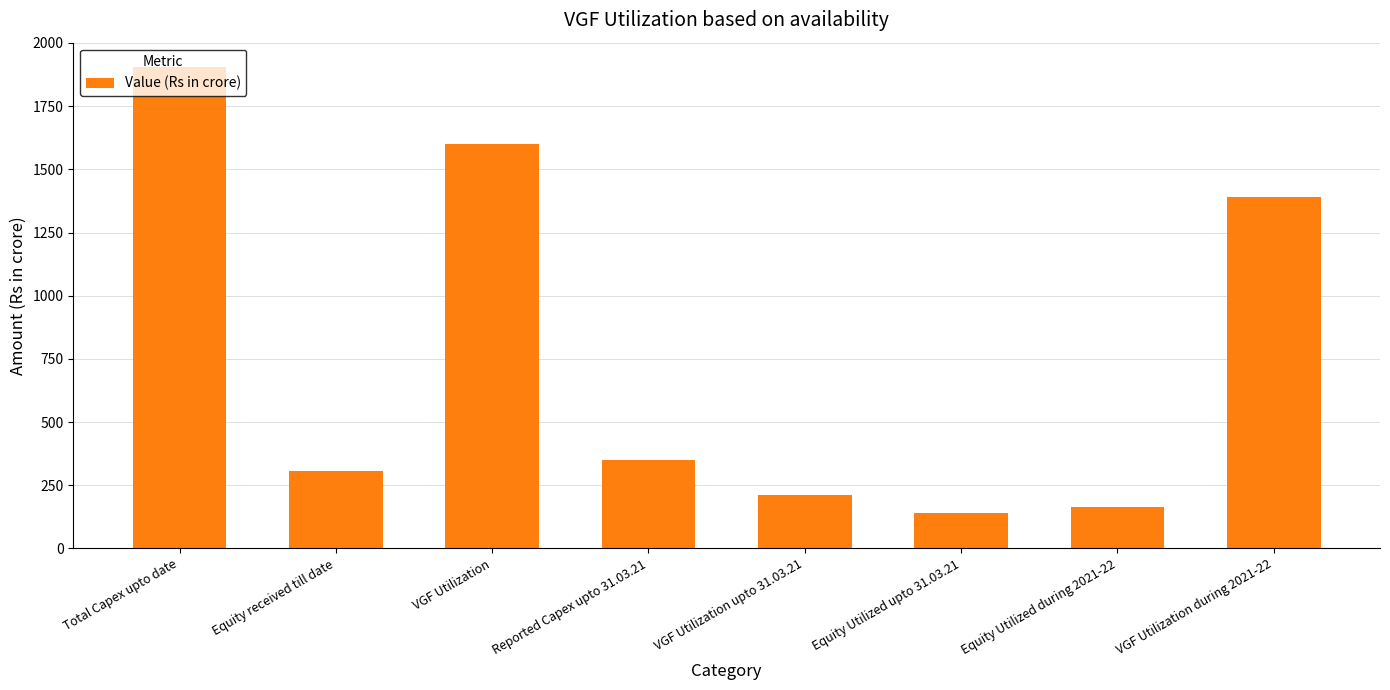

What is the maximum value shown in the chart?

1906.0